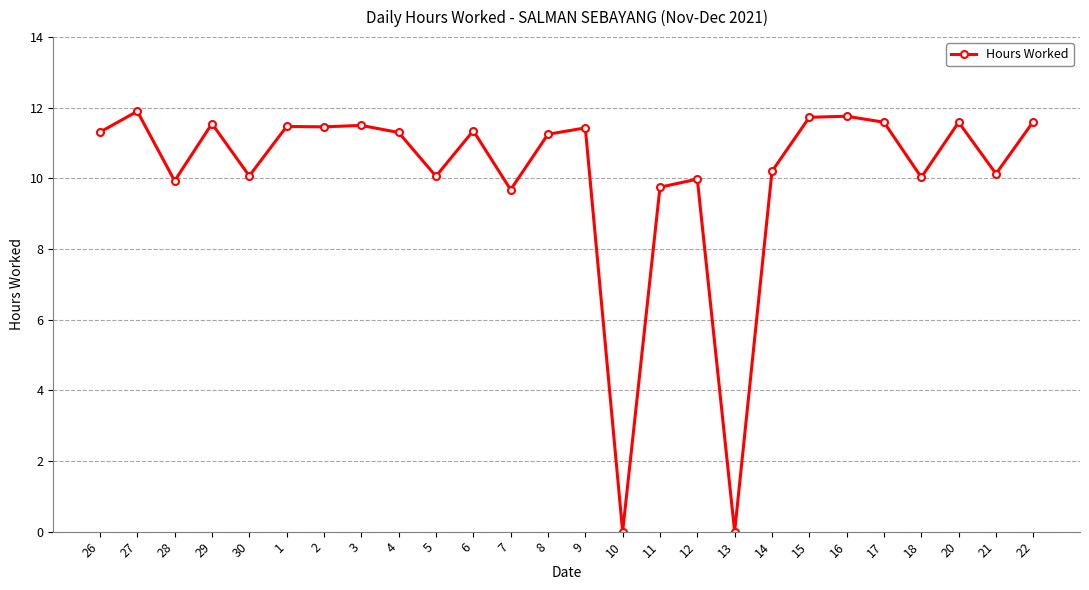

What position from the left is 11?

16